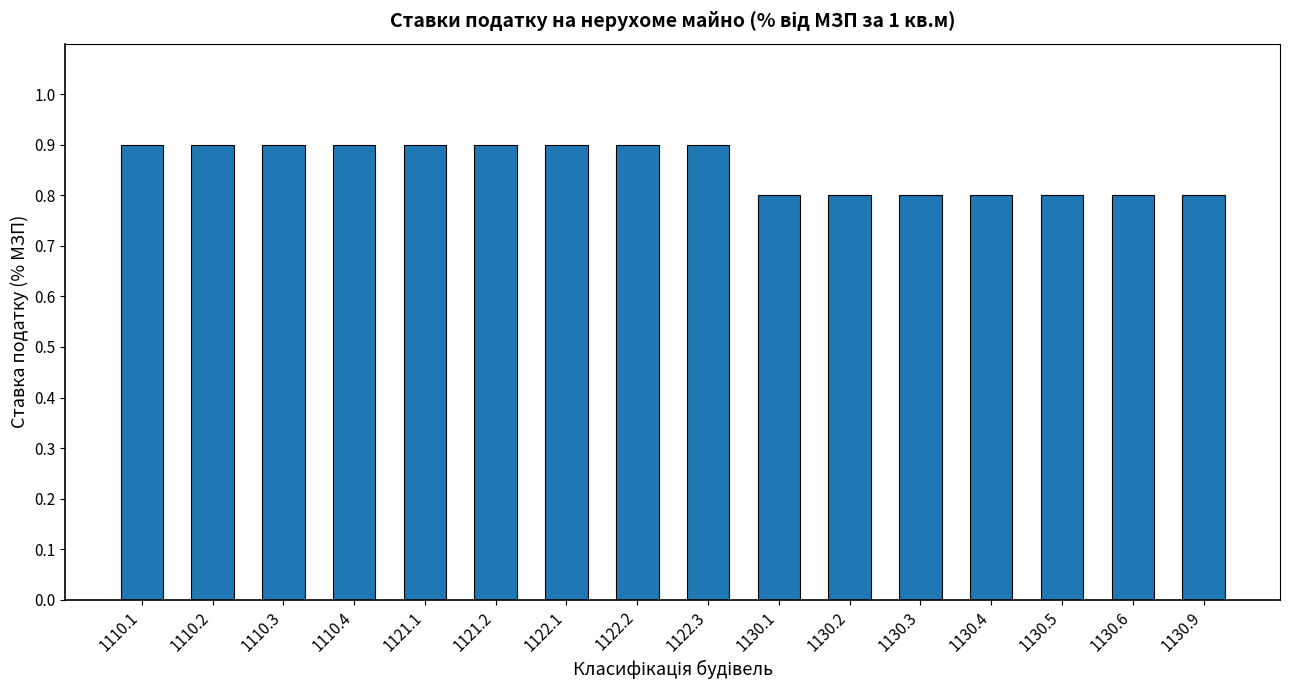

What is the label of the 13th bar from the right?

1110.4